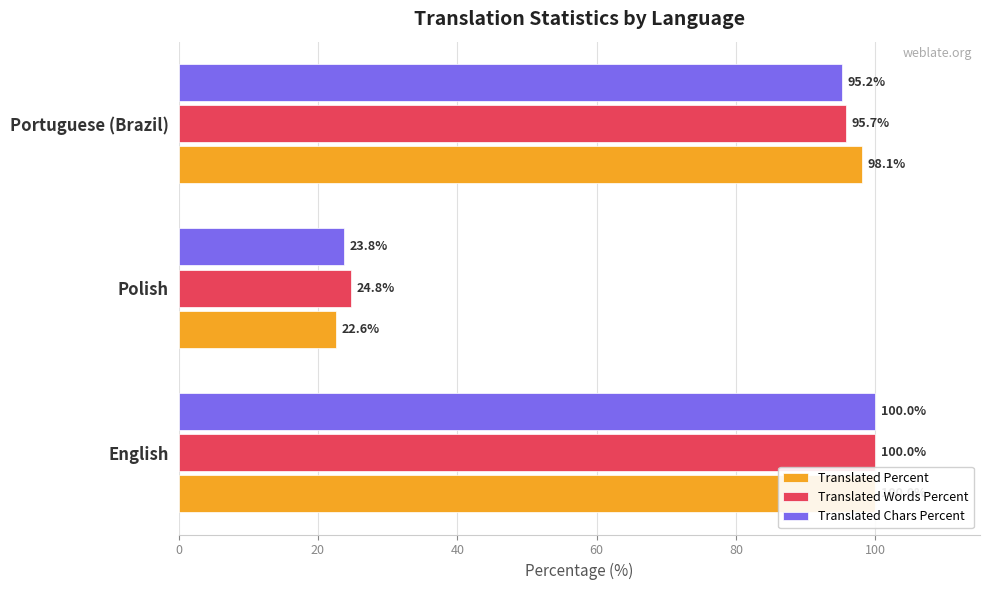

Is it true that Translated Chars Percent equals 31.0 at English?

False